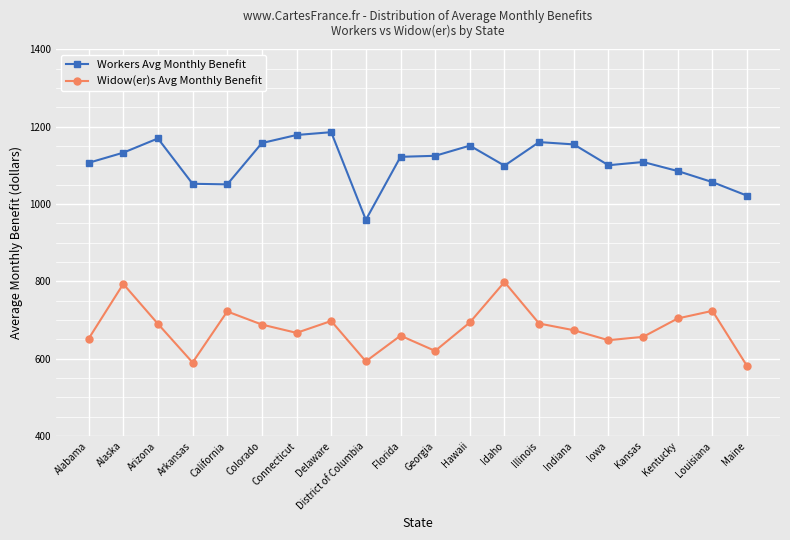

At which category is the sum across all series the highest?

Alaska